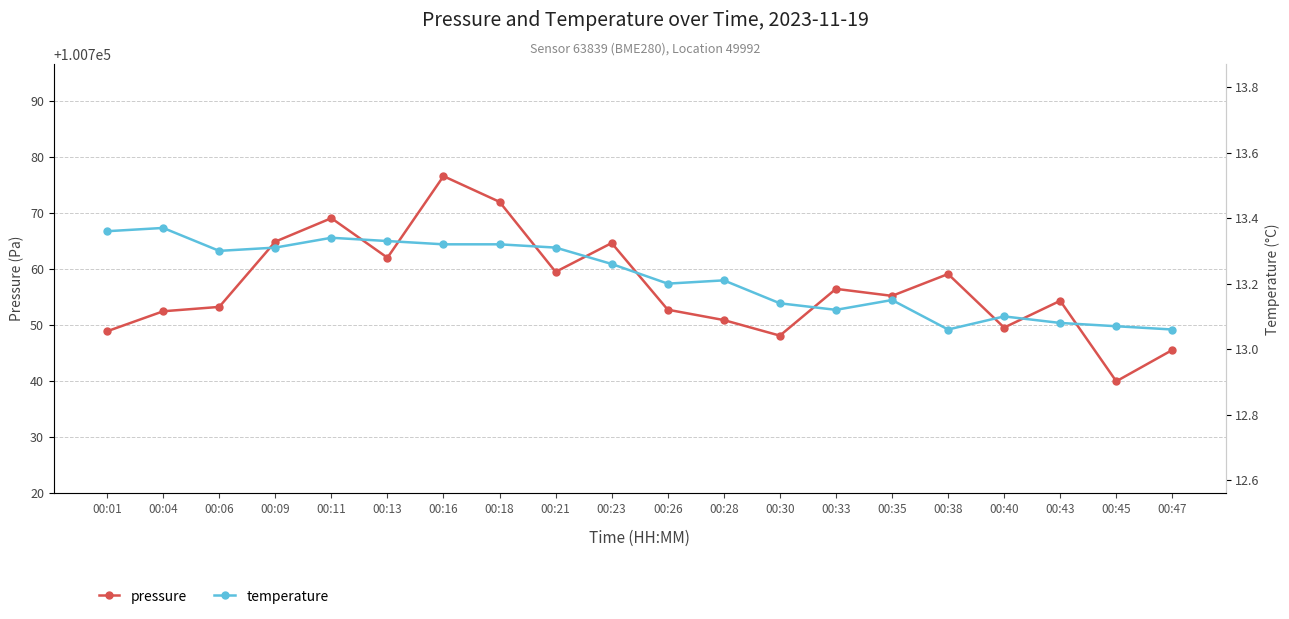

Where is temperature nearest to the value 13?

00:38